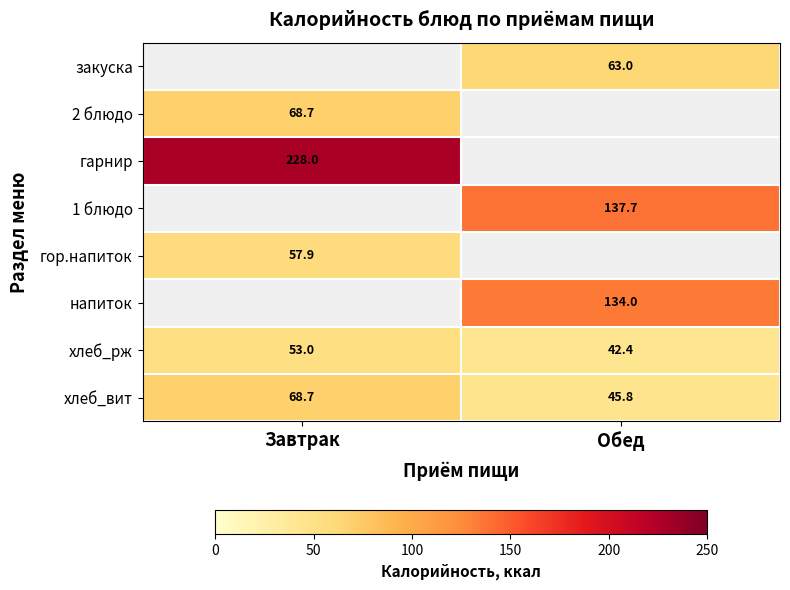

At which label does хлеб_вит reach its peak?

Завтрак